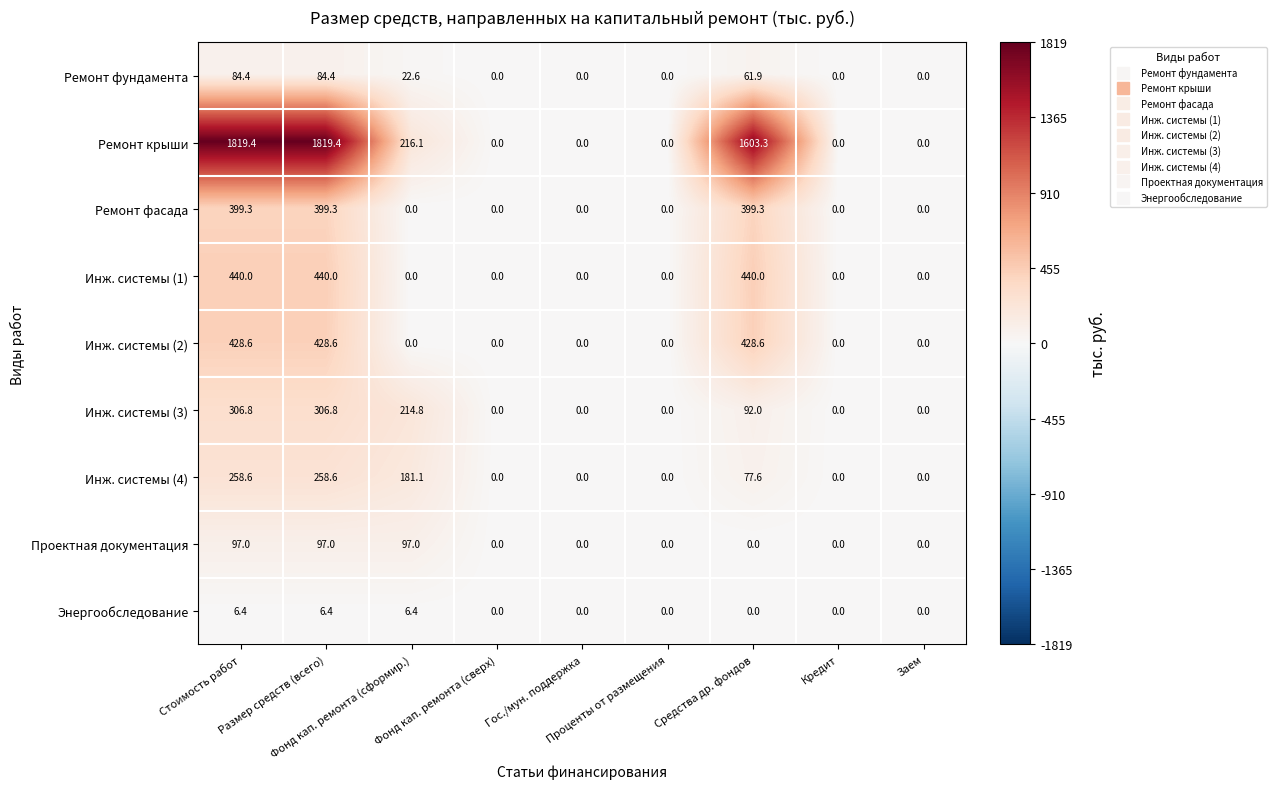

How many distinct data groups are displayed?

9